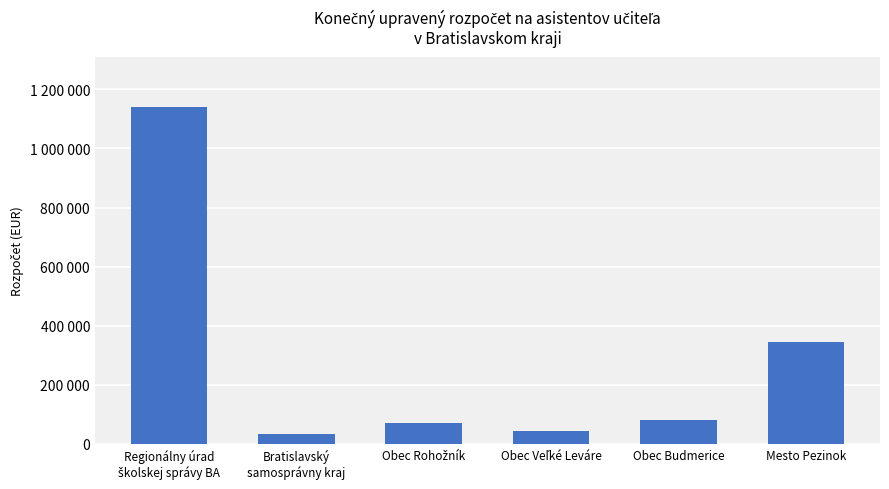

What is the change in value from Obec Veľké Leváre to Obec Budmerice?

+38313